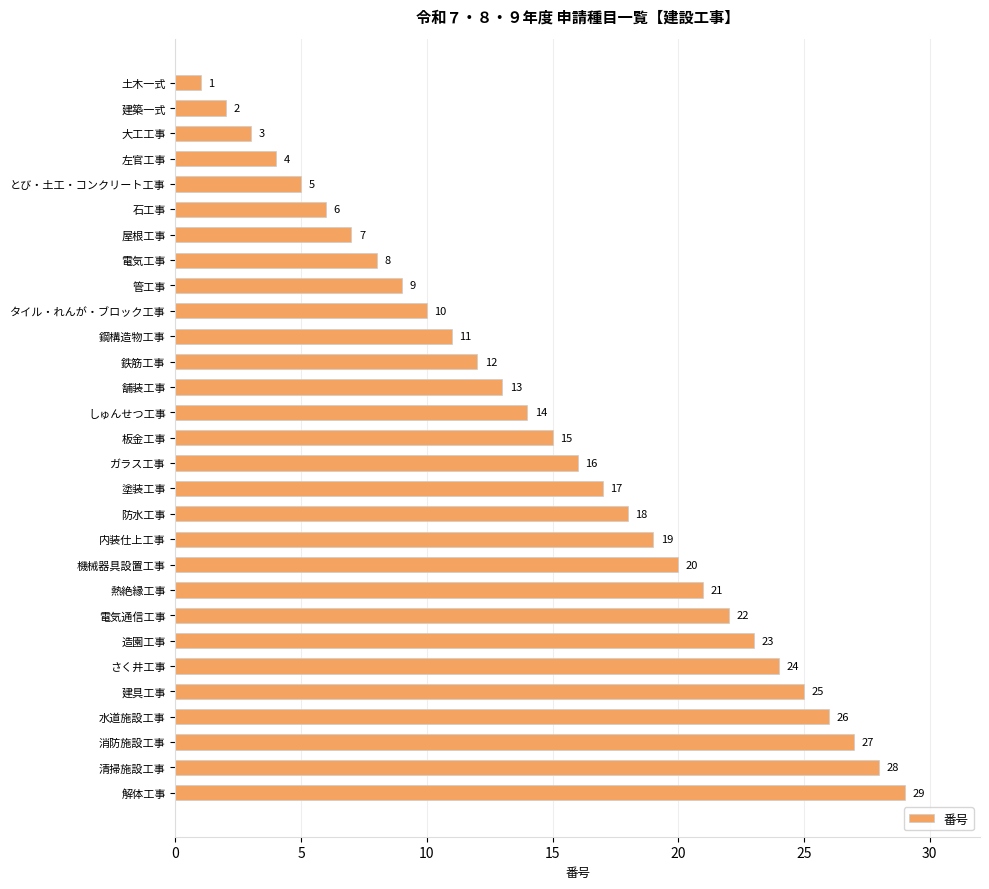

What is the change in value from 塗装工事 to 建具工事?

+8